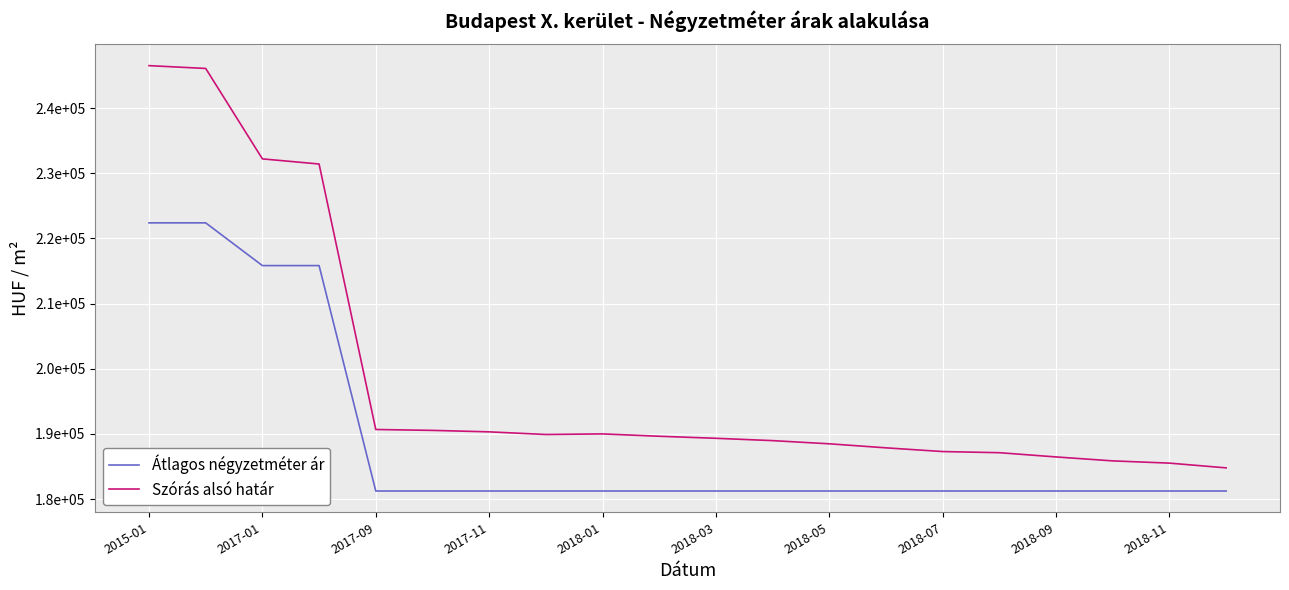

What is the minimum value for Átlagos négyzetméter ár?

181250